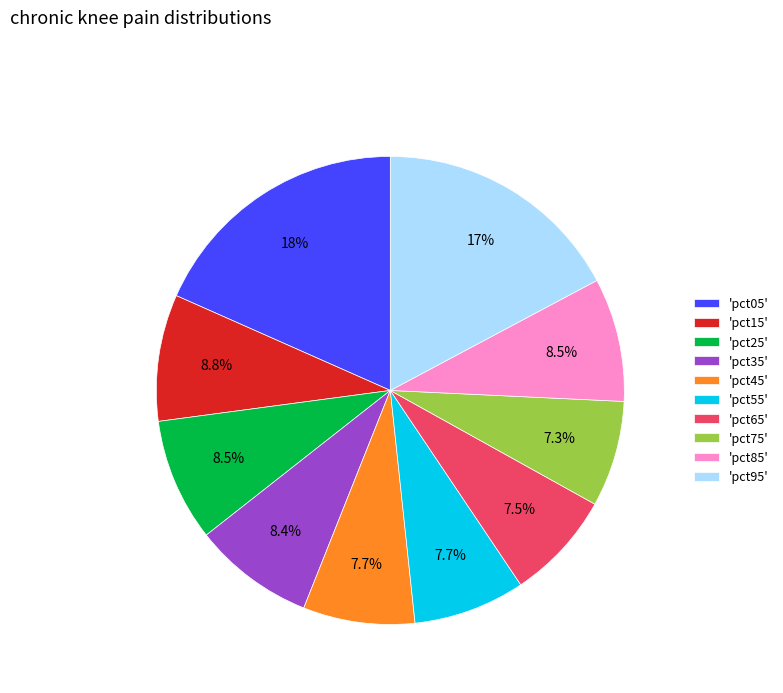

Does 'pct15' account for over 50% of the chart?

No